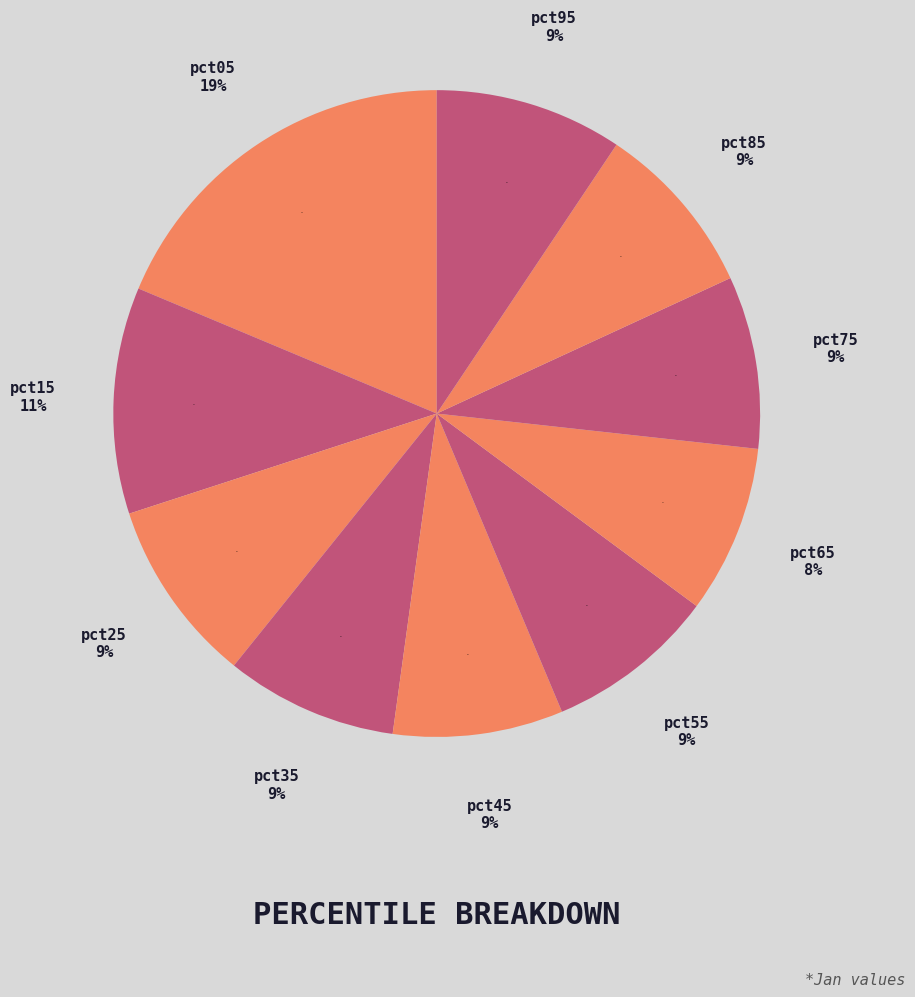

To the nearest percent, what is the combined percentage of pct95 and pct25?

19%